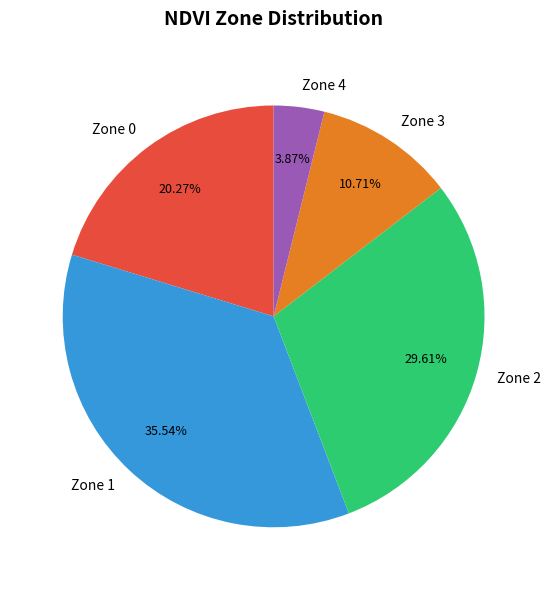

Is there a majority slice in this chart?

No